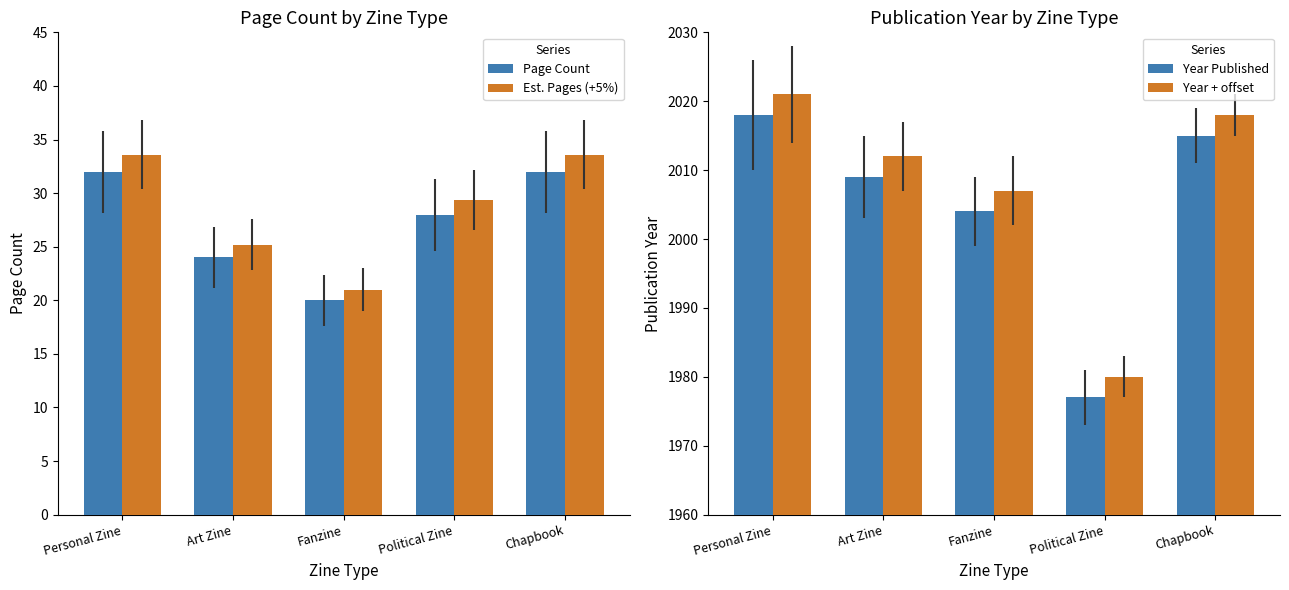

Are the bars grouped side by side (vs. stacked)?

Yes